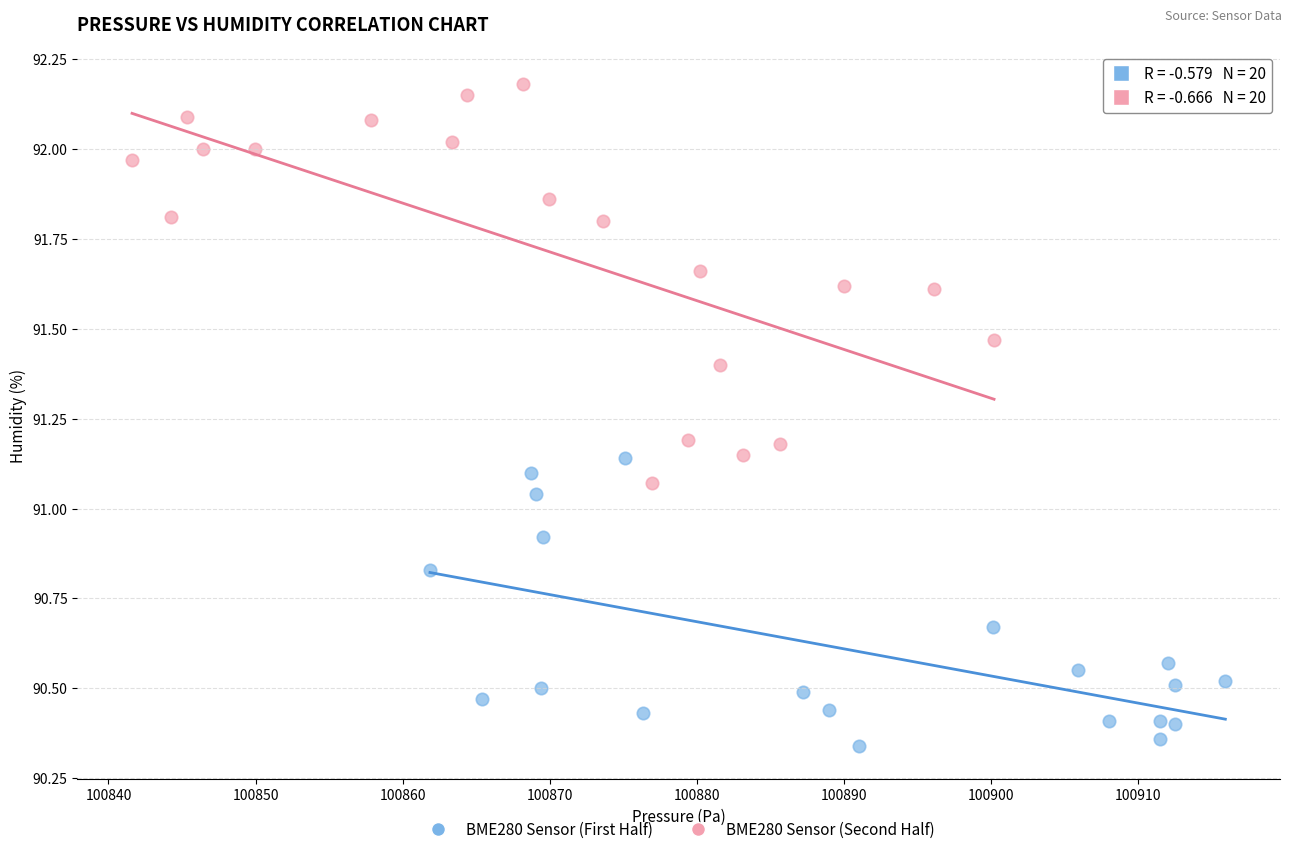

Which series reaches the minimum Y coordinate?

BME280 Sensor (First Half)